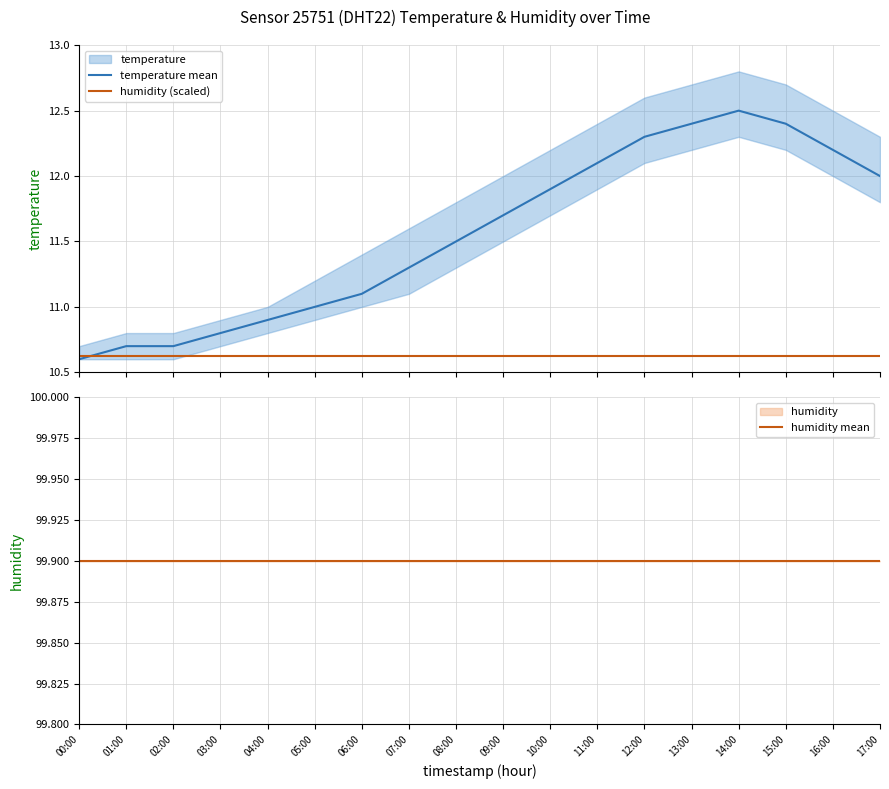

At which category is the sum across all series the highest?

14:00